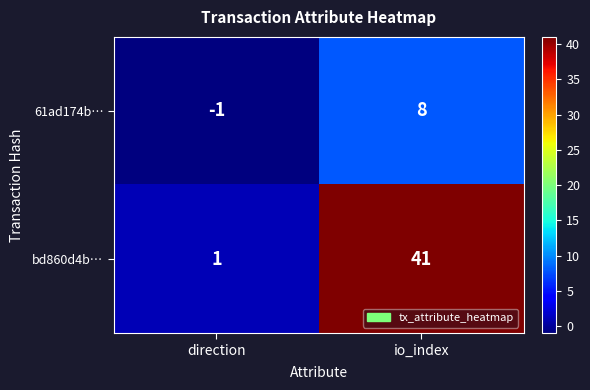

What is the difference between the maximum and minimum values in the 61ad174b… series?

9